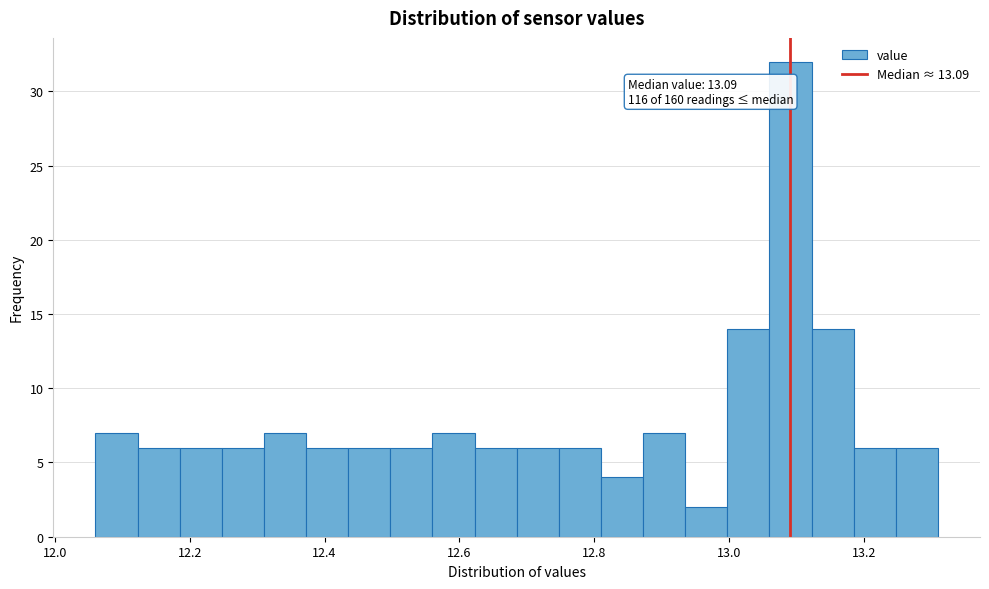

Read against the x-axis, roughly where is the centre of the tallest bar?

13.10